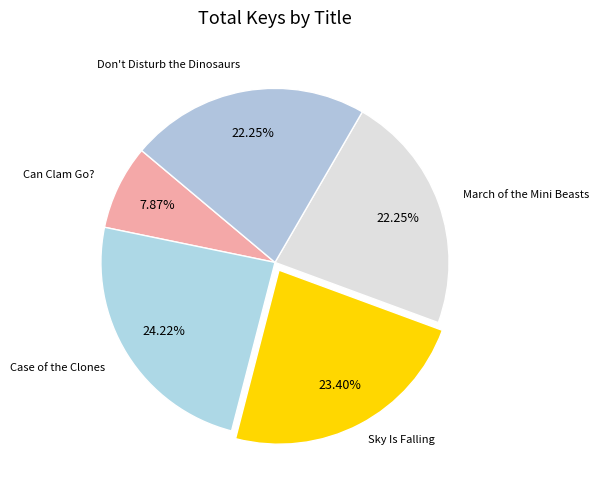

How many segments does this pie chart have?

5